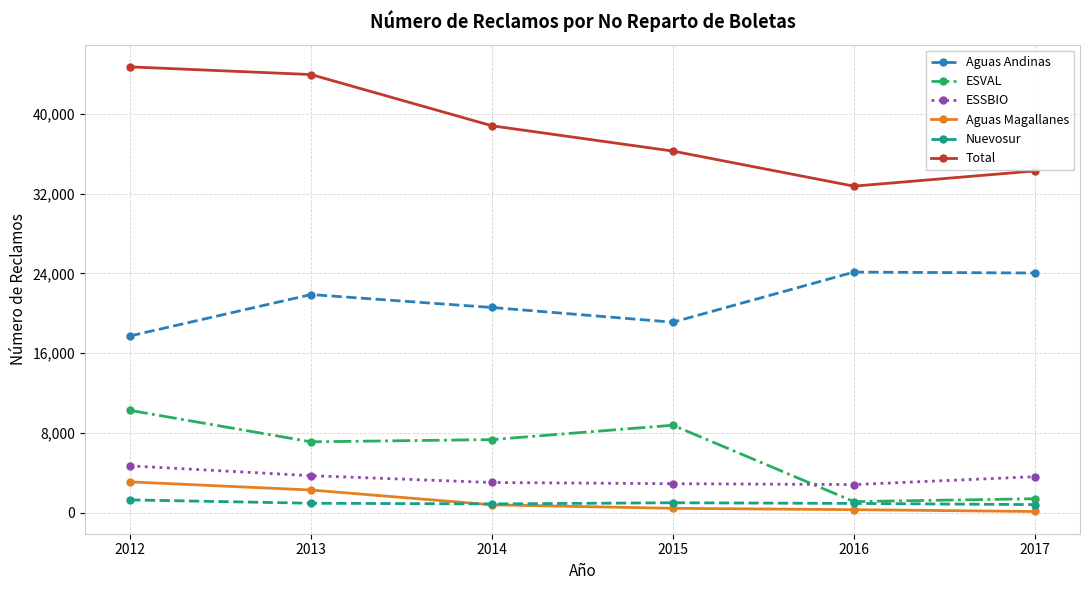

How many distinct data groups are displayed?

6